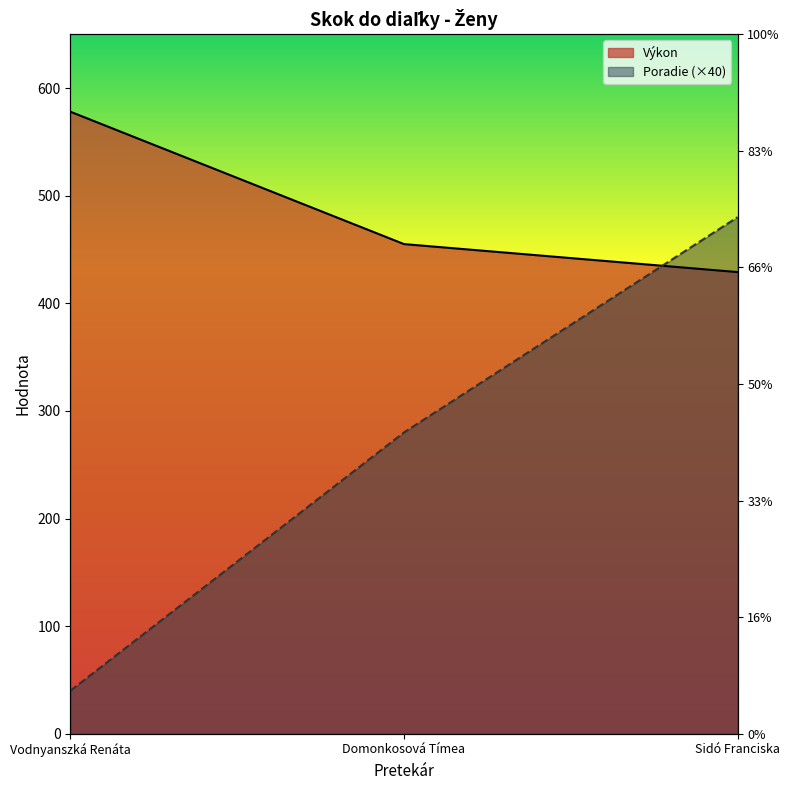

The value of Výkon at Vodnyanszká Renáta is 578. True or false?

True